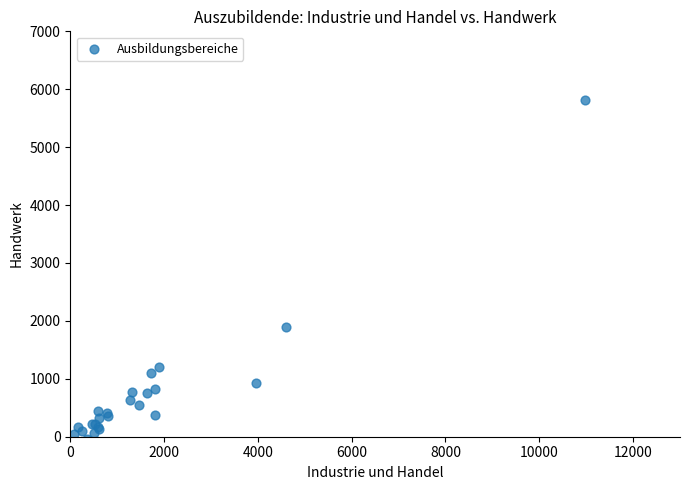

What Y value in the scatter plot is closest to 2883?

1898.7